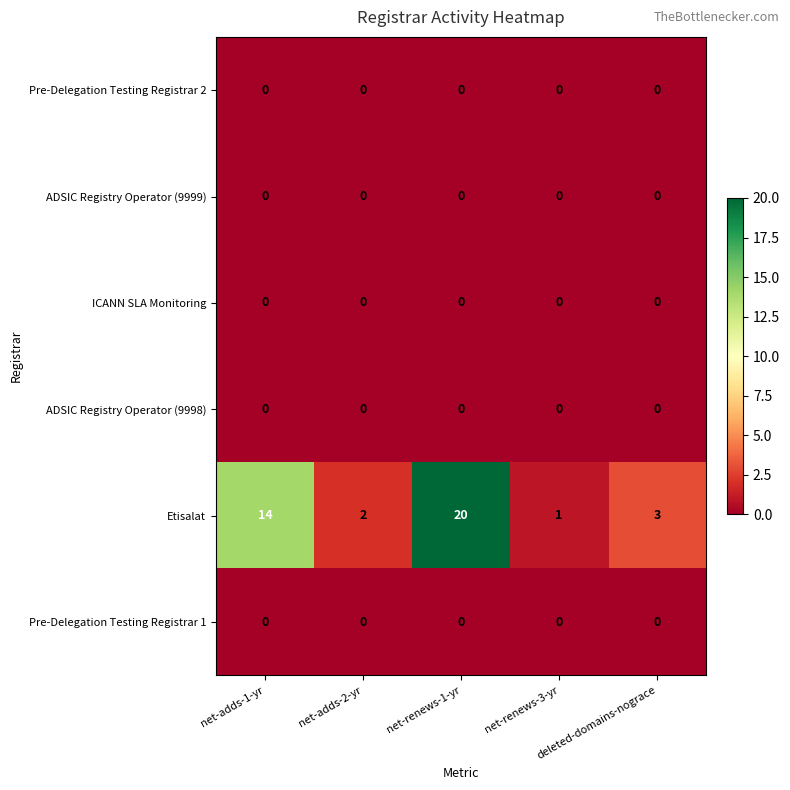

What is the maximum value shown in the chart?

20